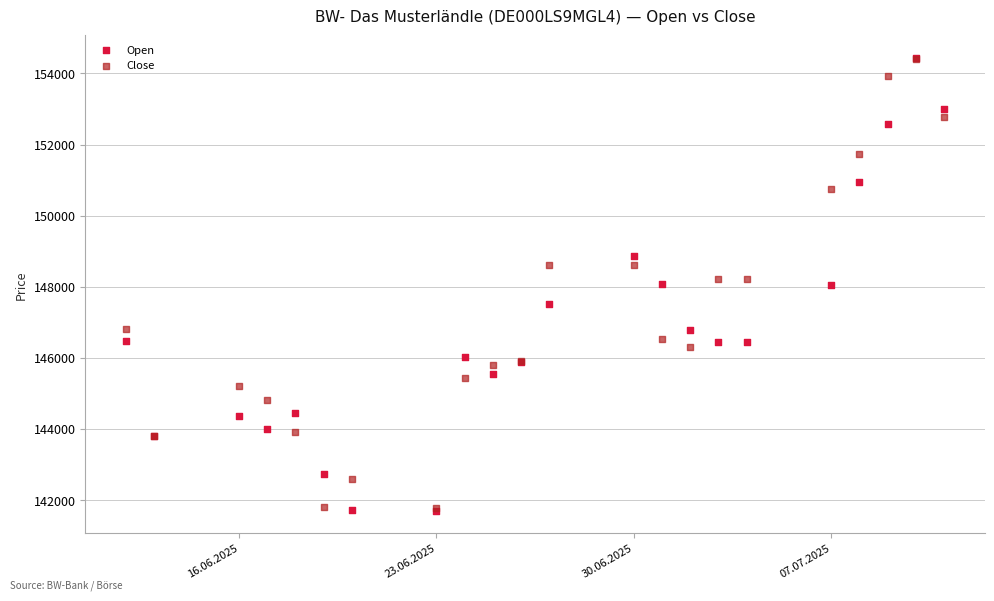

Which series has the widest spread of Y values?

Open